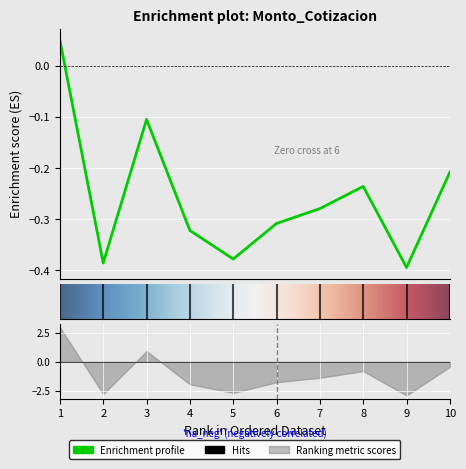

The value at 4 is -0.4. True or false?

False